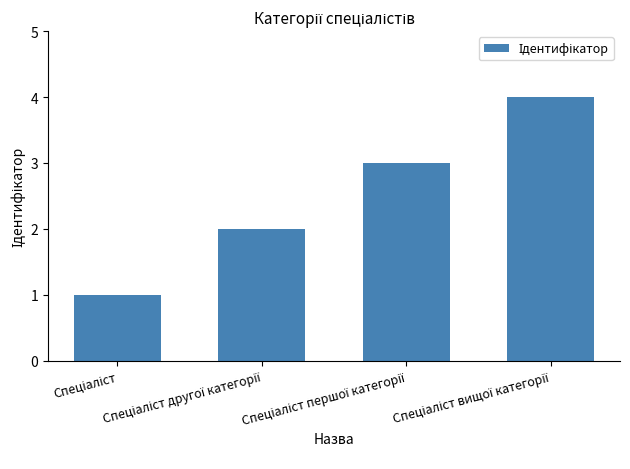

What is the difference between the maximum and minimum values?

3